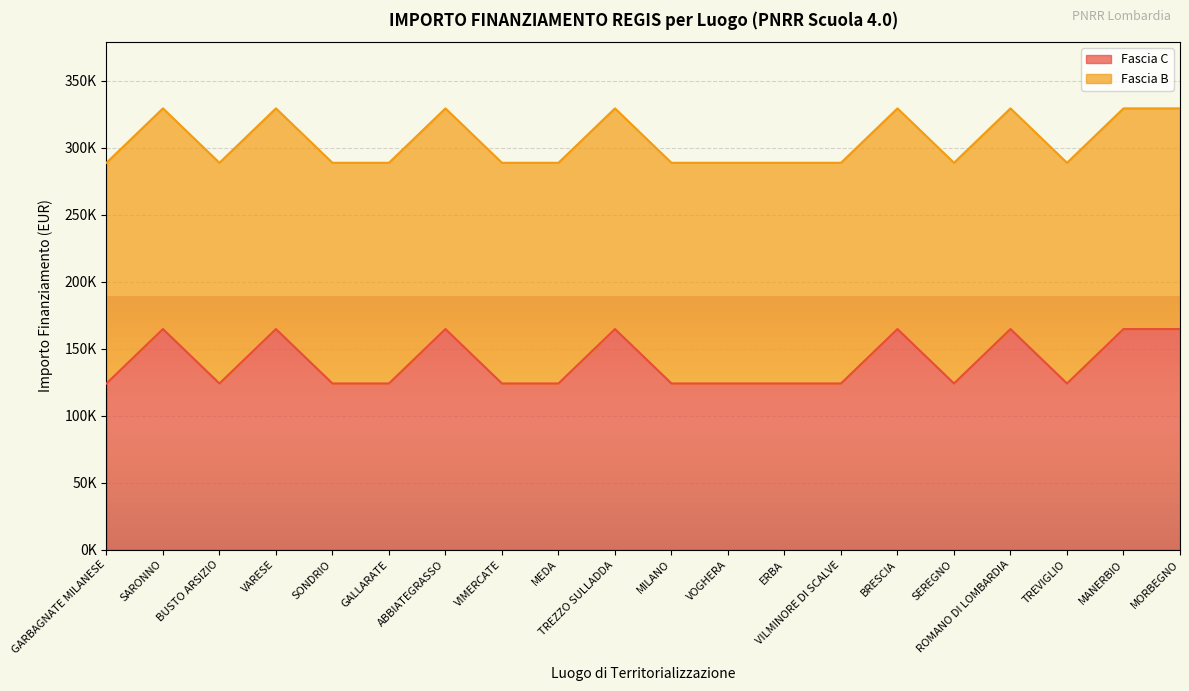

What are all the series names shown in the legend?

Fascia C, Fascia B